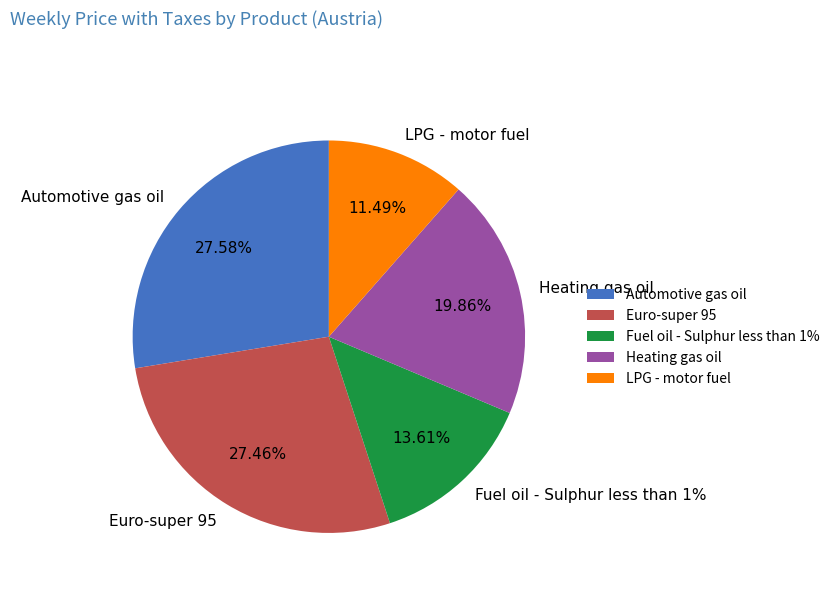

To the nearest percent, what is the average slice percentage?

20%